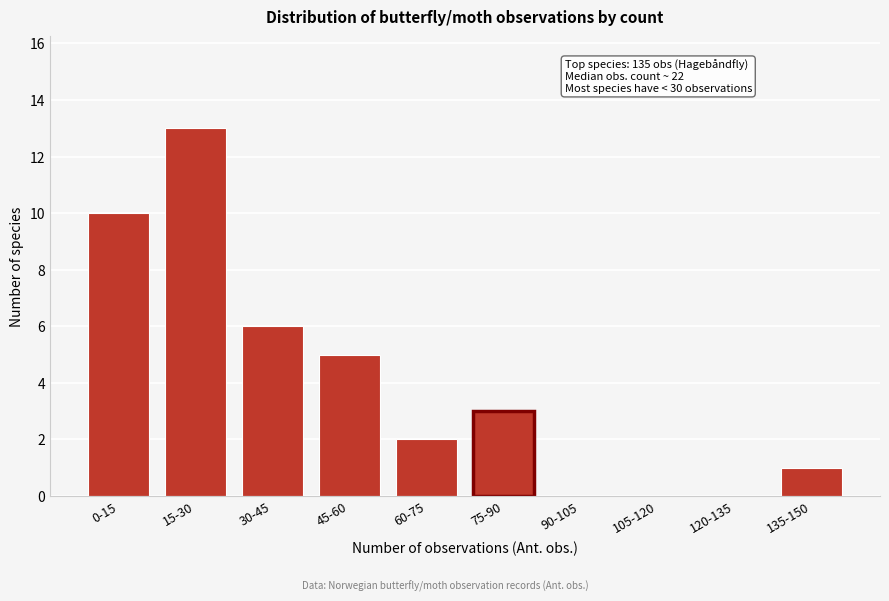

Reading left to right, what are all the values shown in this chart?

0-15=10	15-30=13	30-45=6	45-60=5	60-75=2	75-90=3	90-105=0	105-120=0	120-135=0	135-150=1